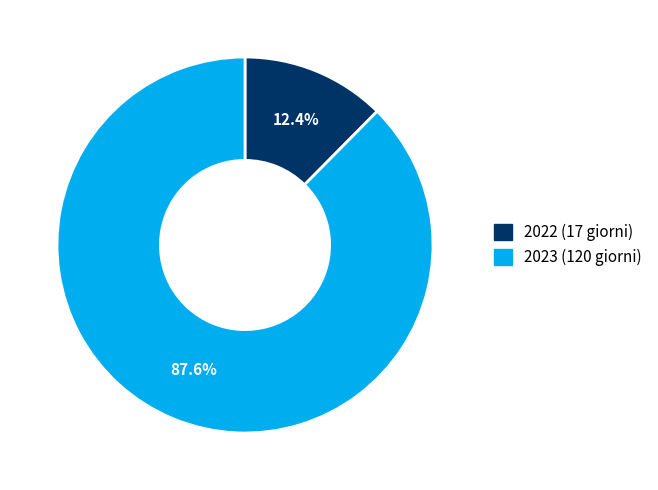

True or false: 2023 accounts for 79% of the total.

False